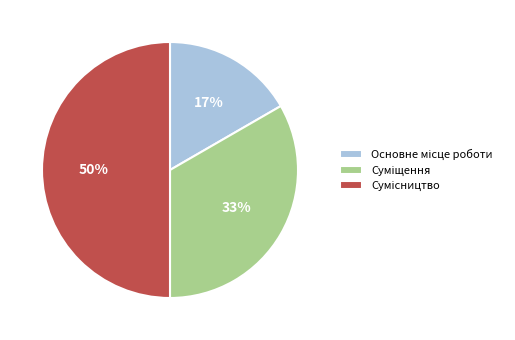

To the nearest percent, what is the difference between the largest and smallest slice percentages?

33%